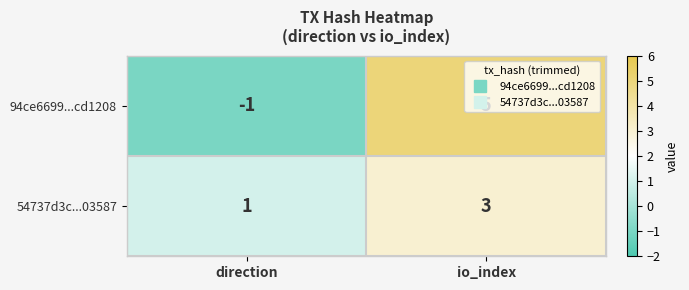

What value does the 54737d3c...03587 series have at io_index?

3